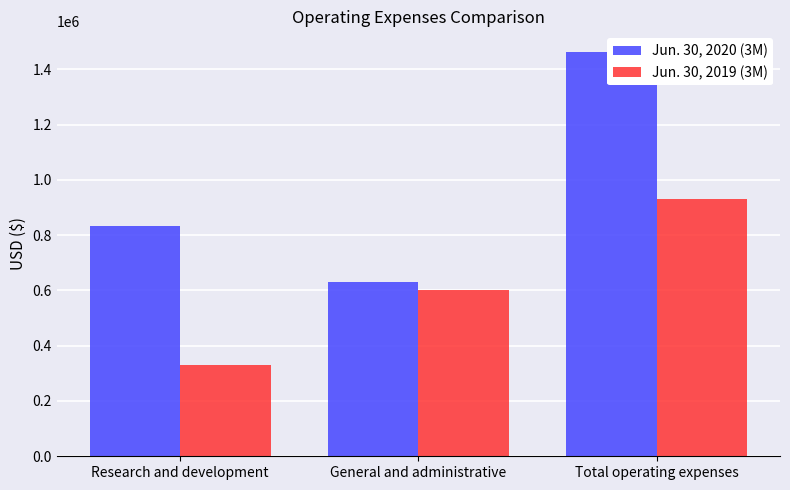

How many bars are there in total?

6